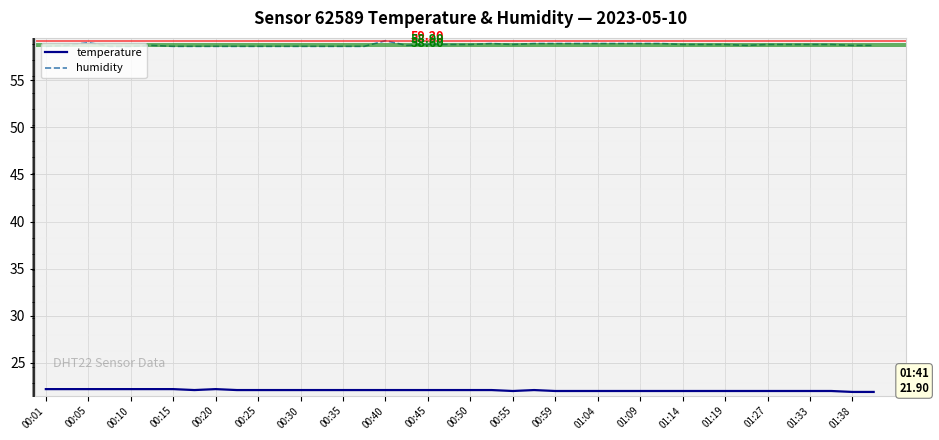

True or false: temperature and humidity intersect in this chart.

False